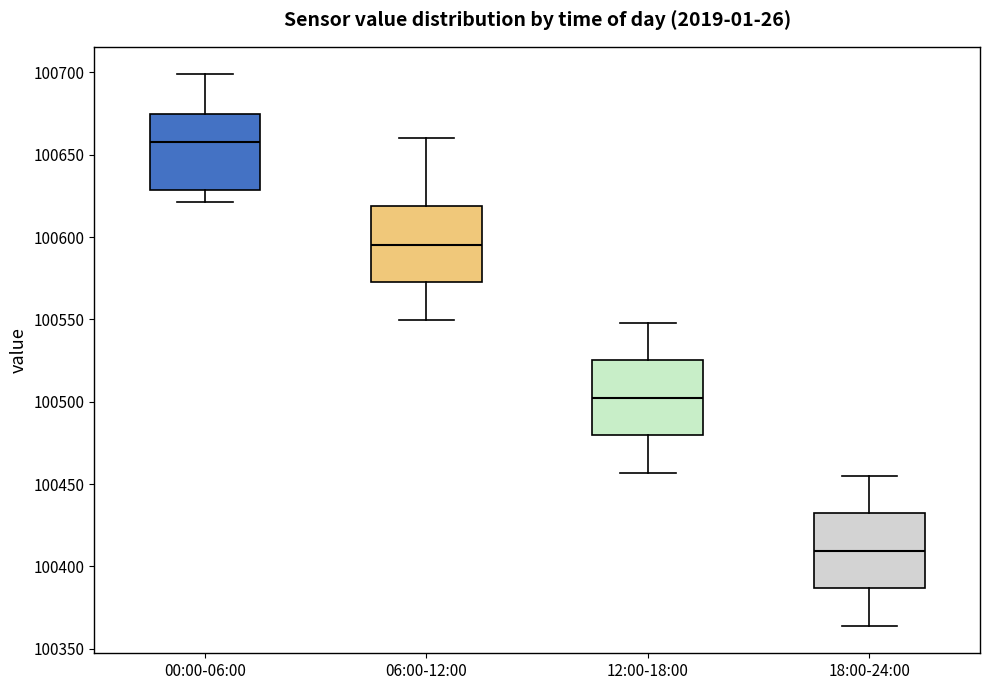

Reading left to right, transcribe this box plot: for each box, give where its median line is, the range the box spans, and where its two whiskers end, as read against the y-axis. The values are not printed on the chart, so give them approximately, as read against the axis.

00:00-06:00: median 100660, box 100630 to 100675, whiskers 100620 to 100700
06:00-12:00: median 100595, box 100575 to 100620, whiskers 100550 to 100660
12:00-18:00: median 100505, box 100480 to 100525, whiskers 100455 to 100550
18:00-24:00: median 100410, box 100385 to 100430, whiskers 100365 to 100455